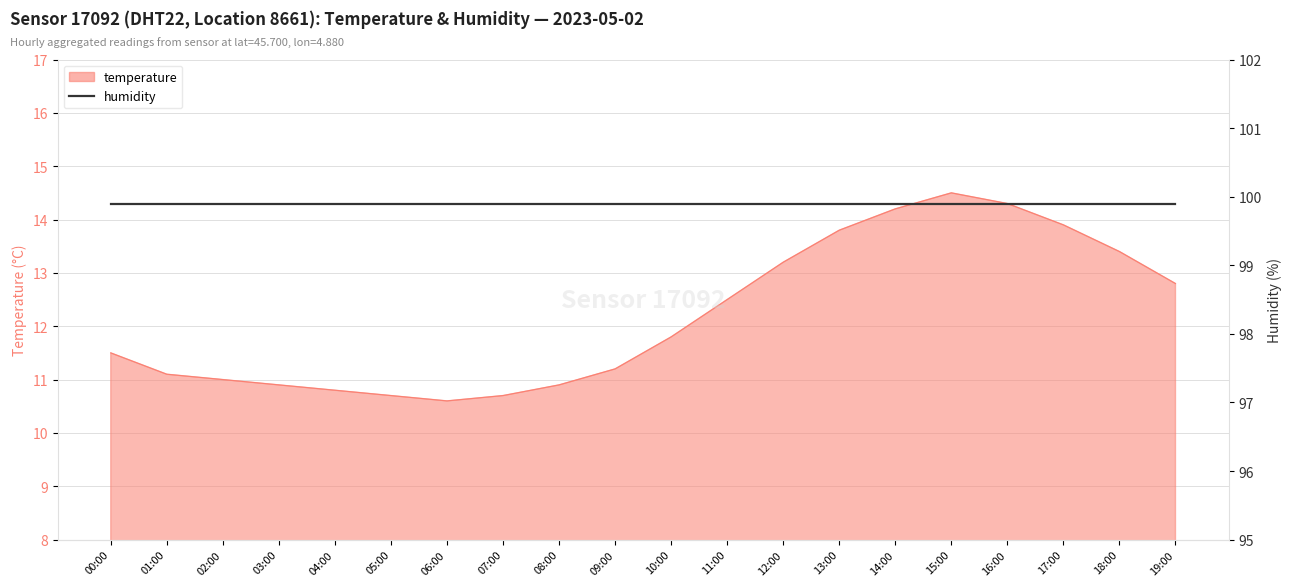

What is the ratio of the value at 03:00 to the value at 13:00?

0.8